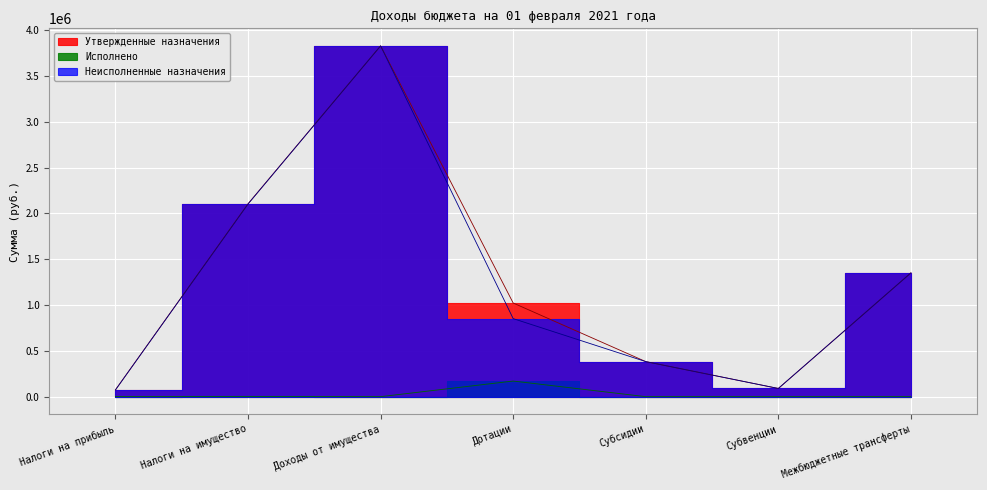

True or false: Исполнено has more than 2 points higher than both neighbors.

False